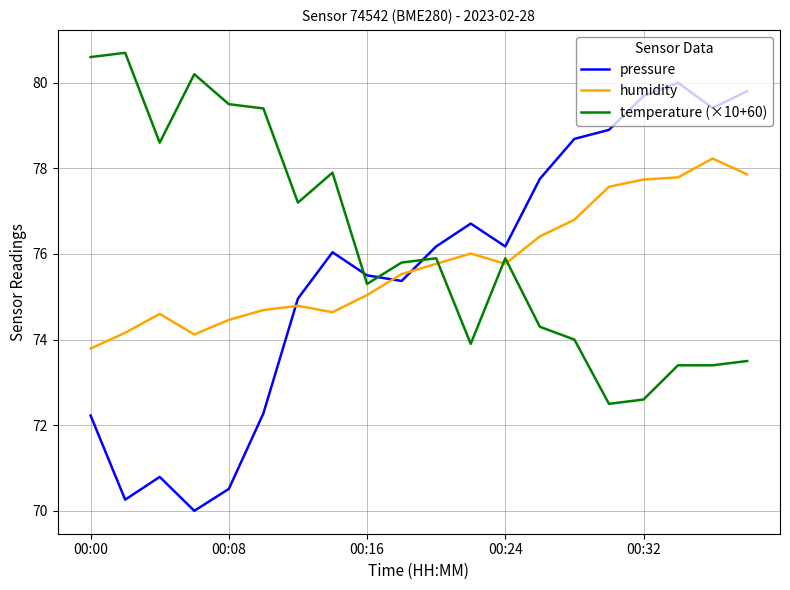

What is the highest value of the temperature (×10+60) series?

80.7